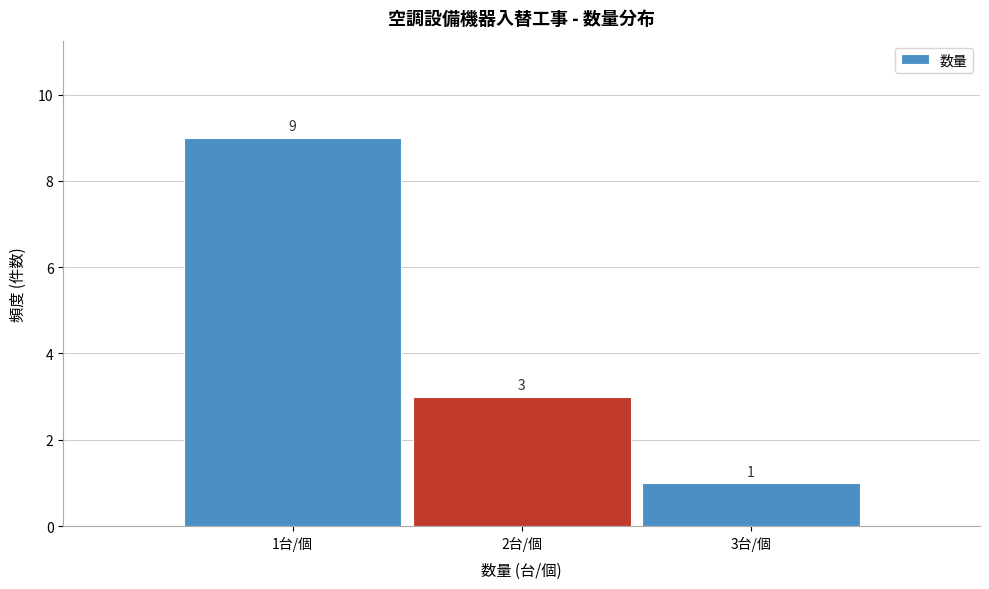

How tall is the bar that spans 0.5 to 1.5 on the x-axis?

9